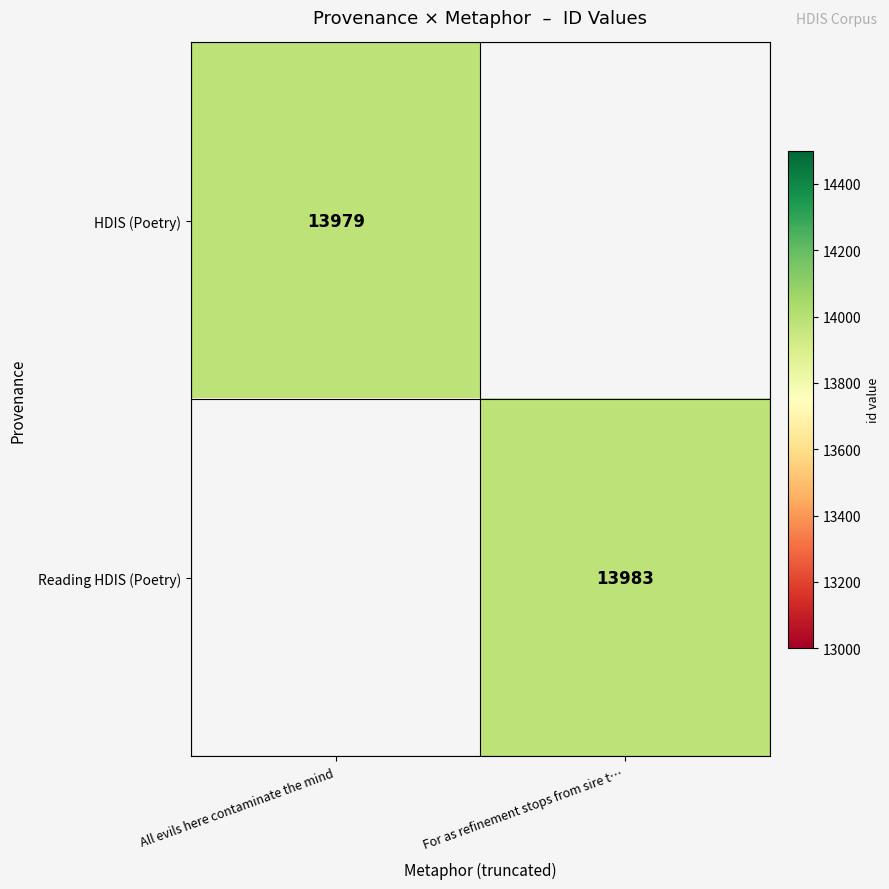

True or false: Reading HDIS (Poetry) has a value of 3058 at For as refinement stops from sire t….

False